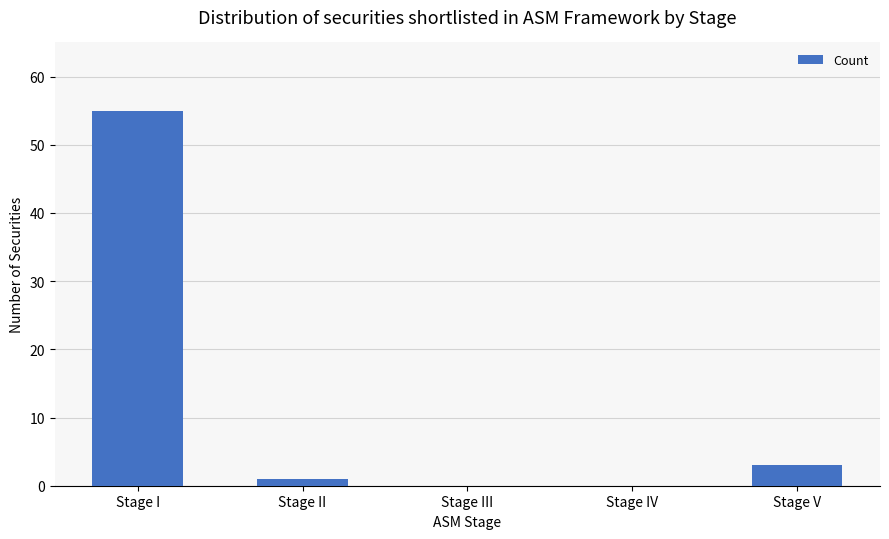

How many data points does each series have?

5